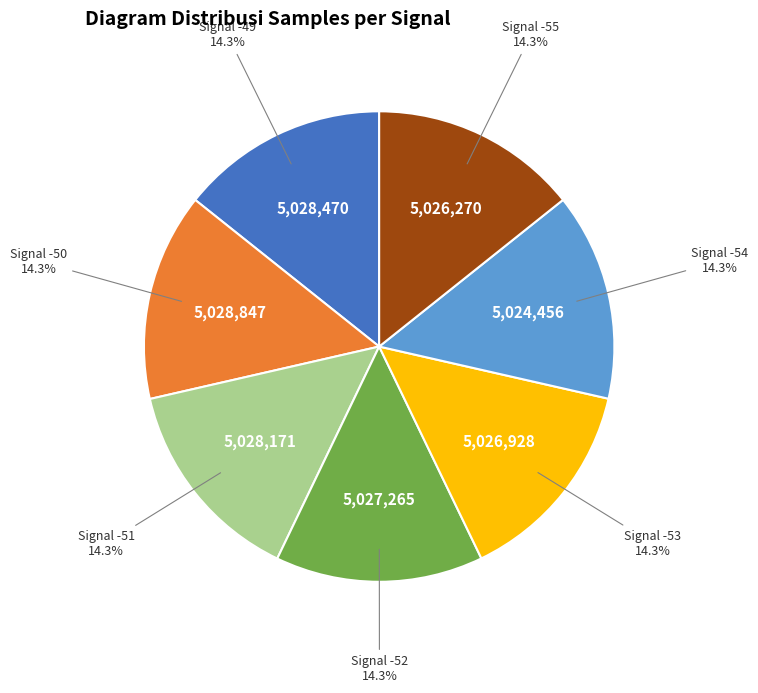

Does any single category account for the majority?

No